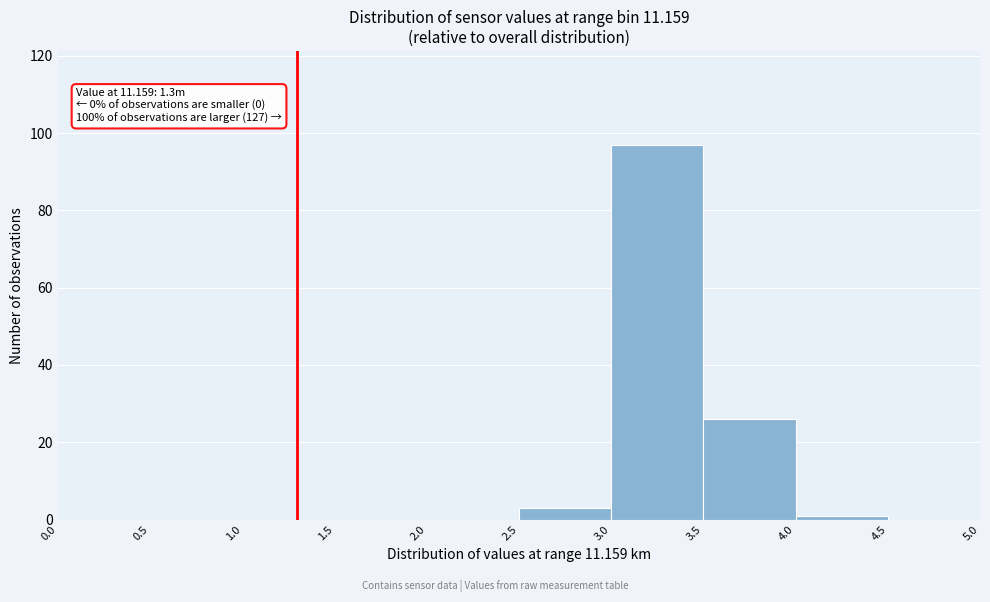

Over which range of the x-axis is the bar tallest?

3.0 to 3.5